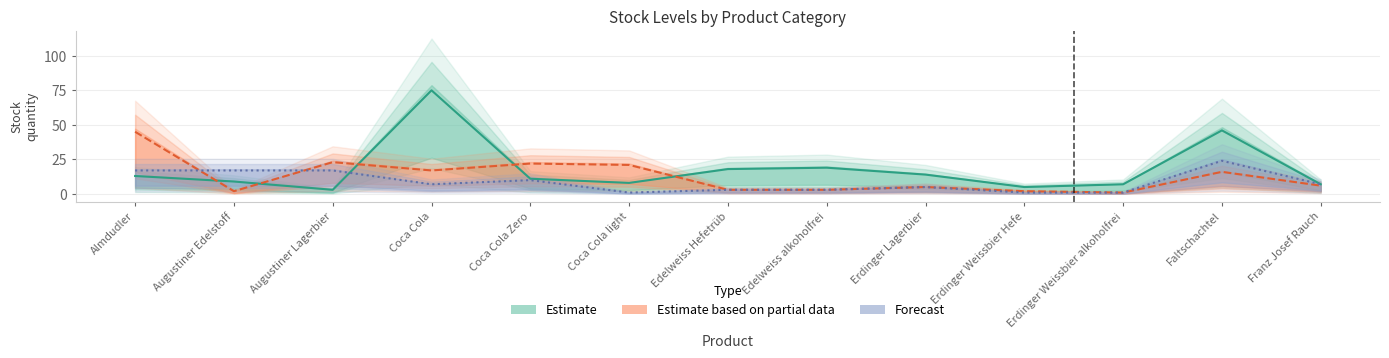

Which series ends up on top after the final intersection of Estimate and Estimate based on partial data?

Estimate